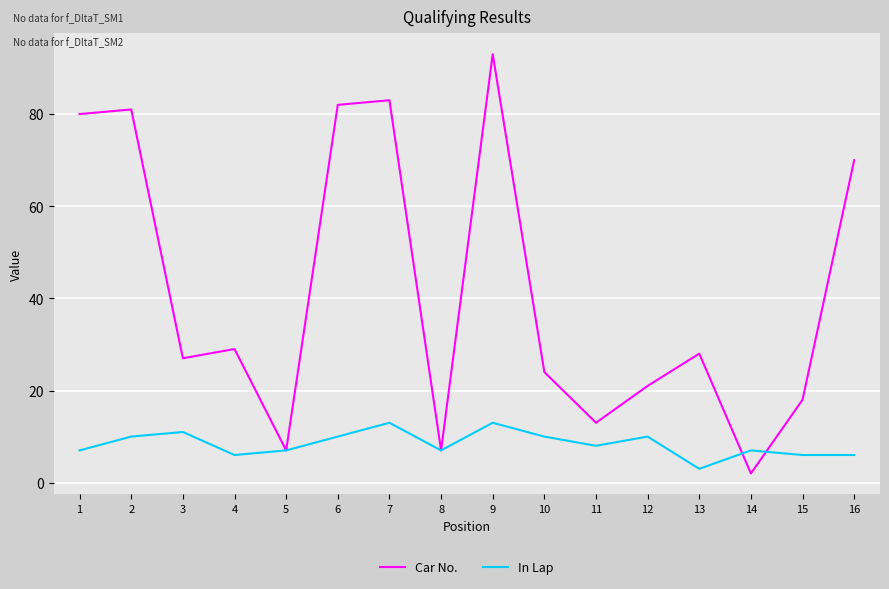

Which series changed the most between 6 and 9?

Car No.